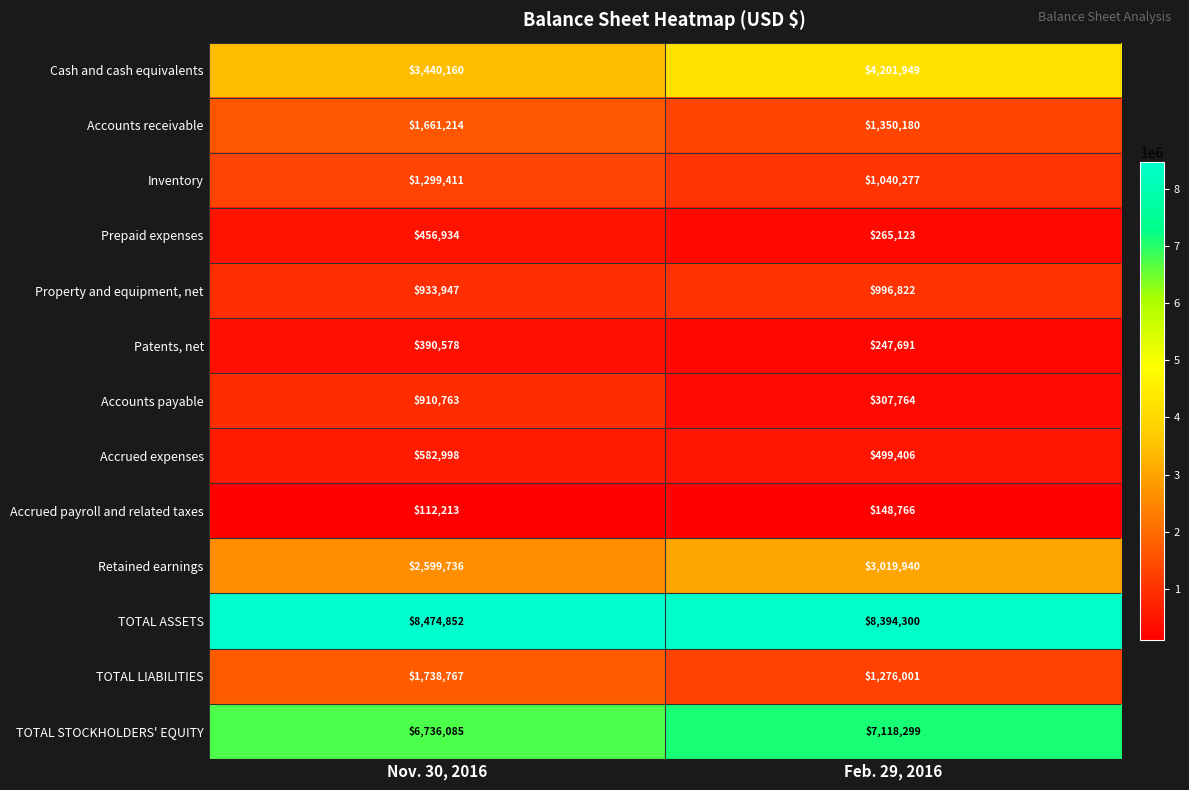

At which label is Retained earnings closest to 2809838?

Nov. 30, 2016